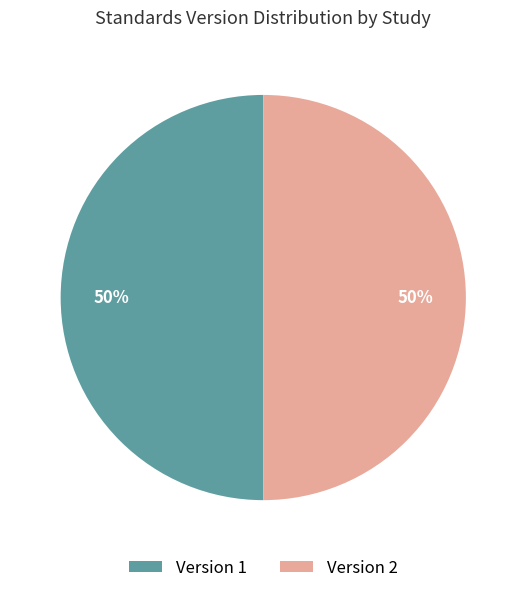

To the nearest percent, what portion does Version 2 represent?

50%